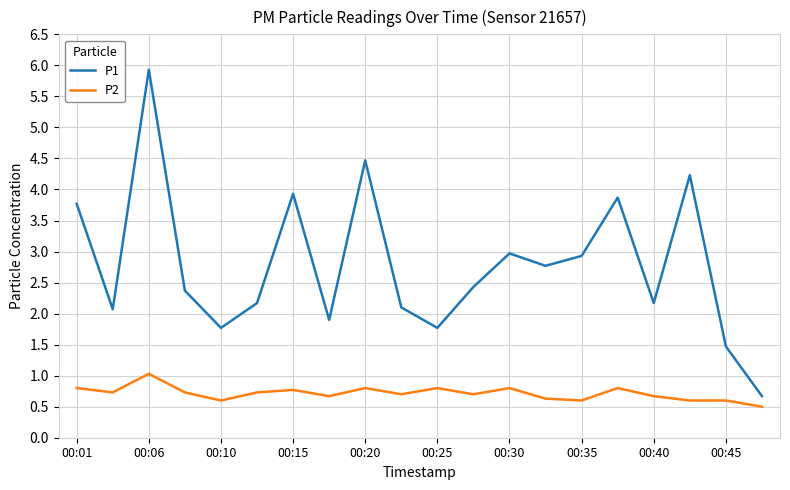

True or false: P2 and P1 cross at least once.

False